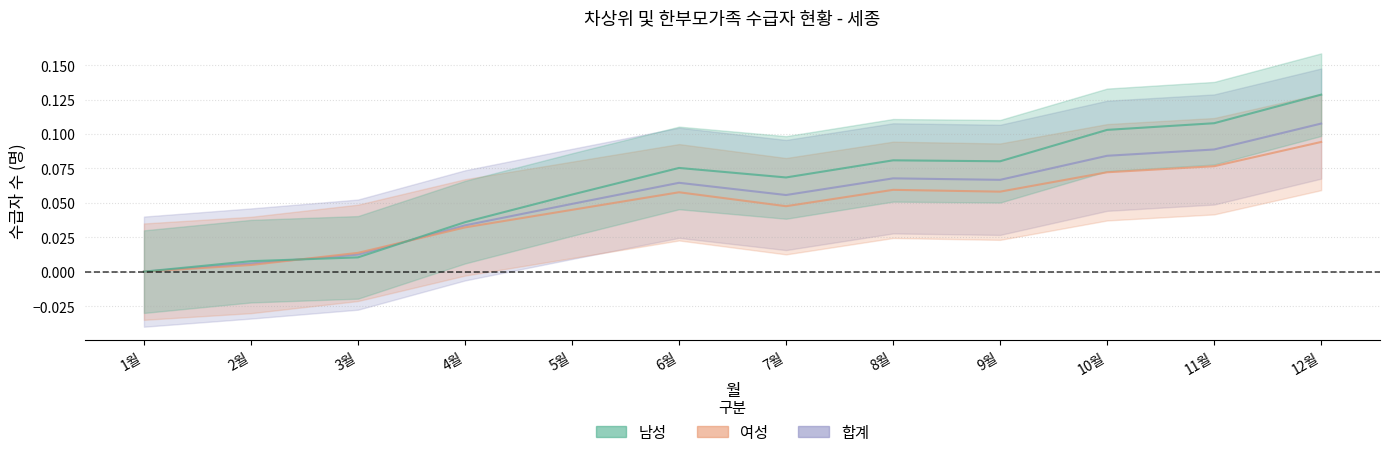

What is the difference between the second highest and minimum values in the 합계 series?

0.1